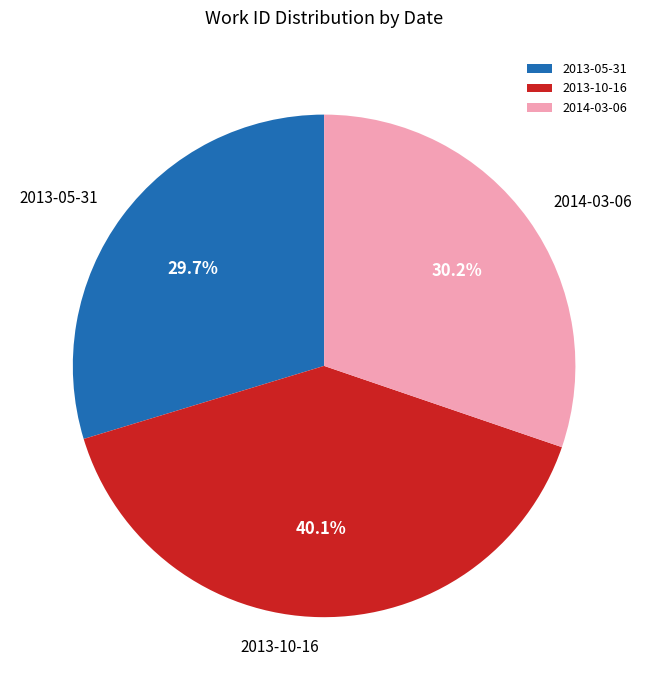

To the nearest percent, what percentage of the pie is 2014-03-06?

30%